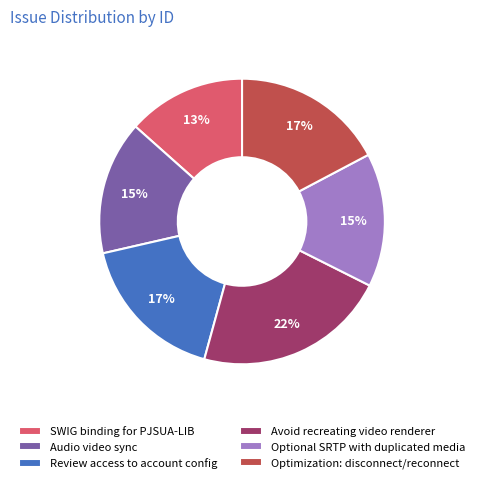

How many slices are in this pie chart?

6